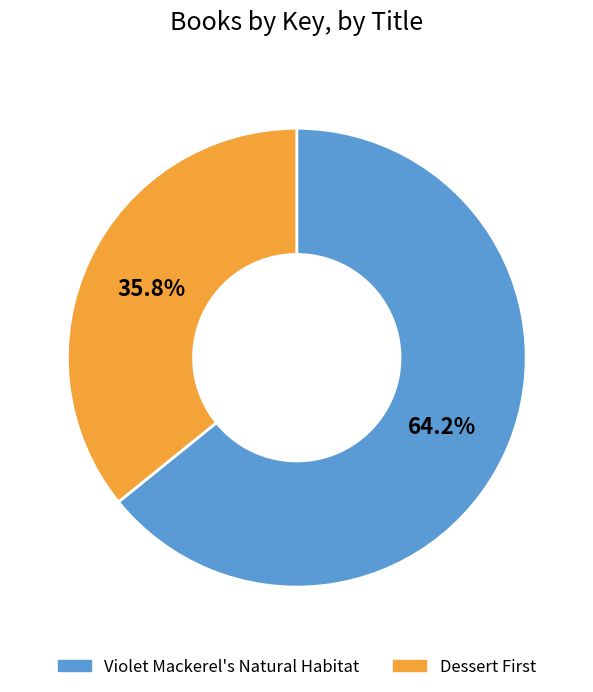

How many segments does this pie chart have?

2